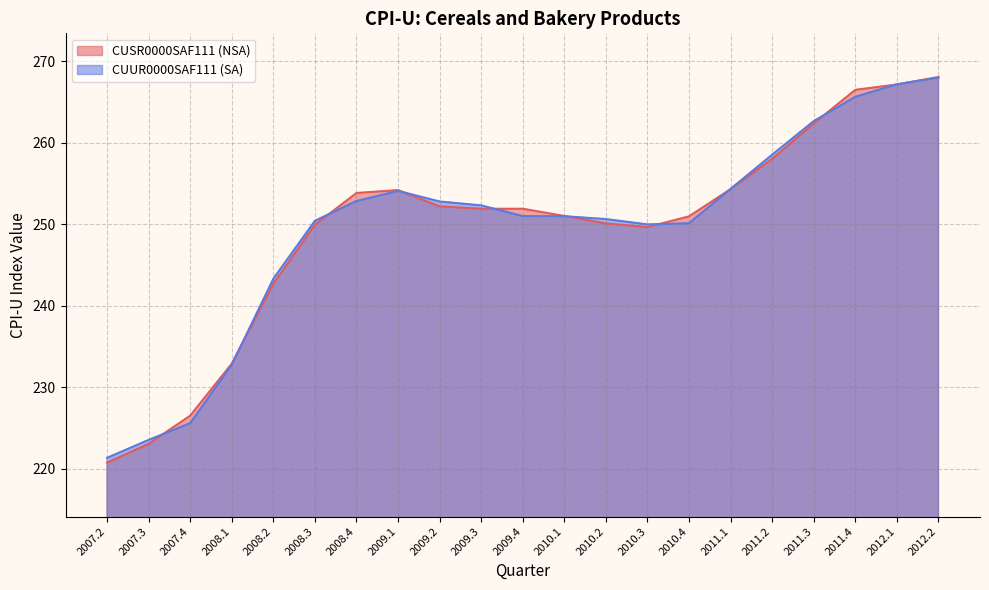

What is the difference between the highest and lowest values at 2008.4?

1.0